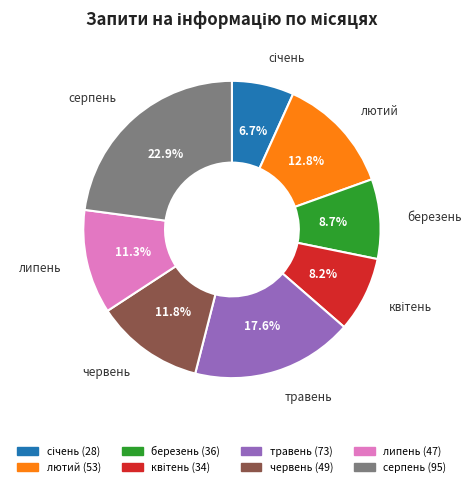

Does any single category account for the majority?

No